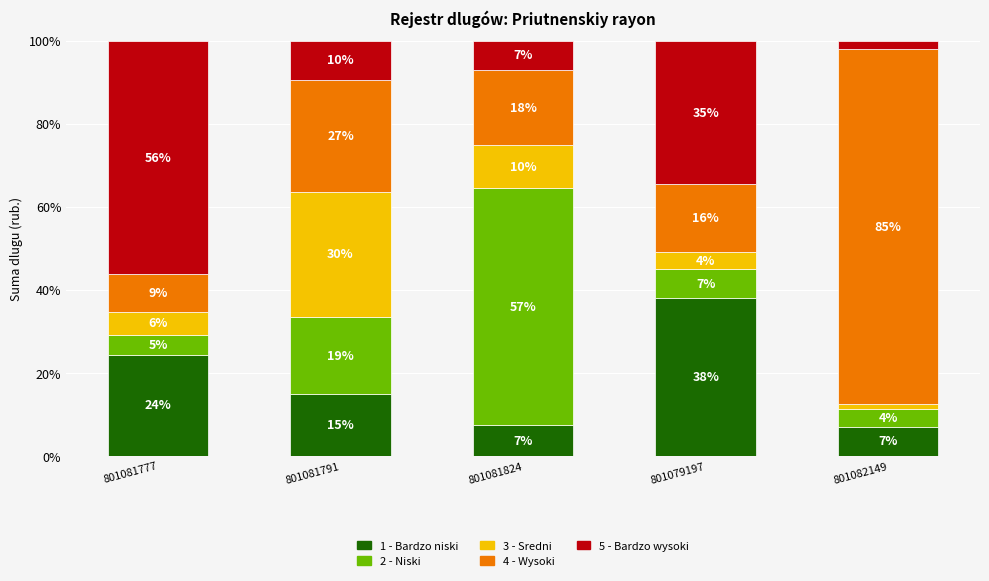

Does the chart contain stacked bars?

Yes